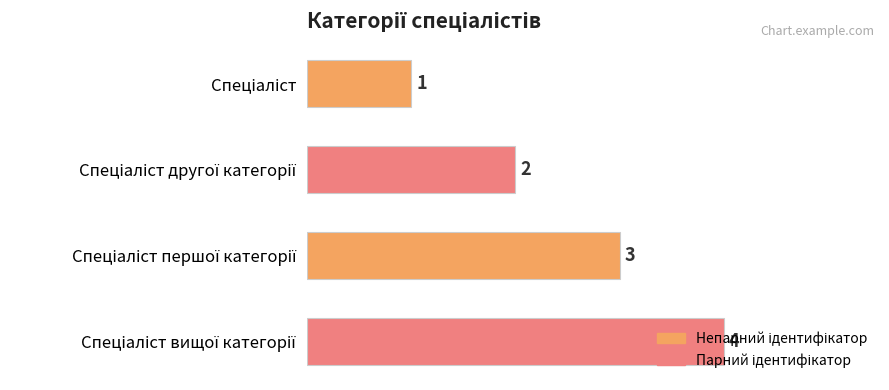

How many bars are there in total?

4